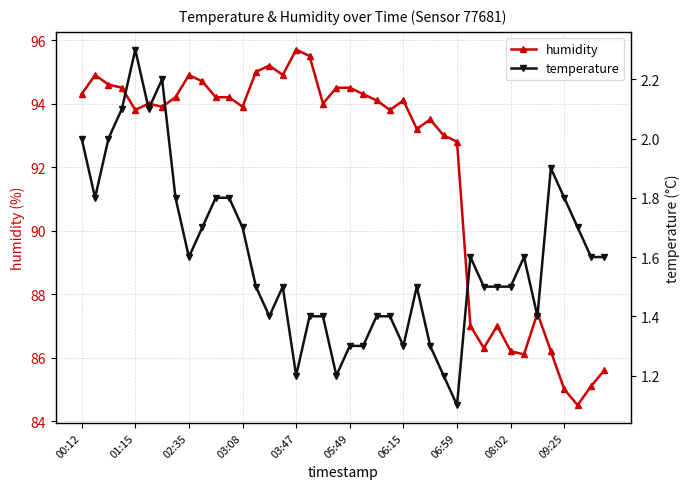

True or false: humidity and temperature cross at least once.

False